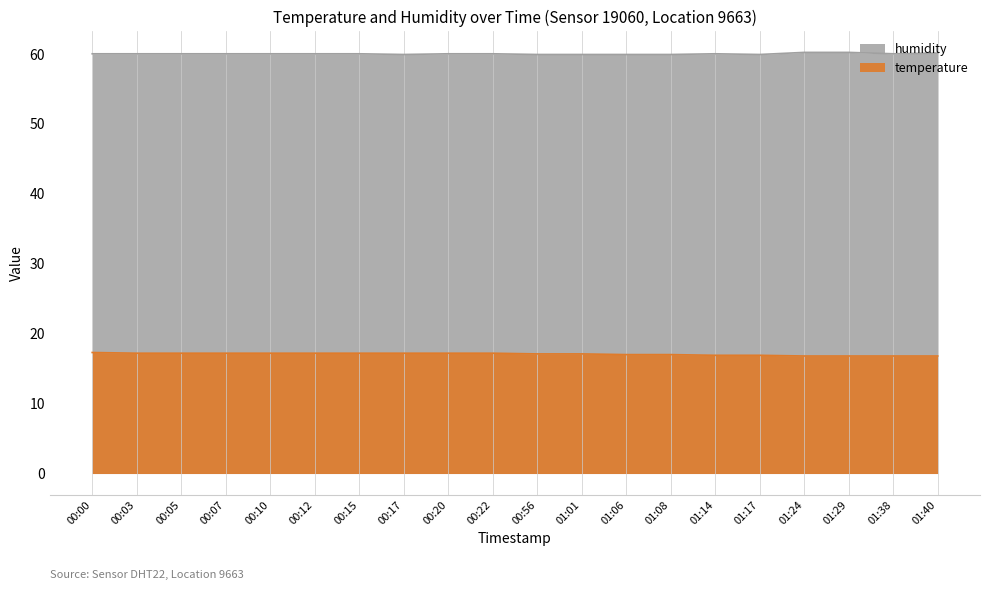

True or false: temperature and humidity cross at least once.

False